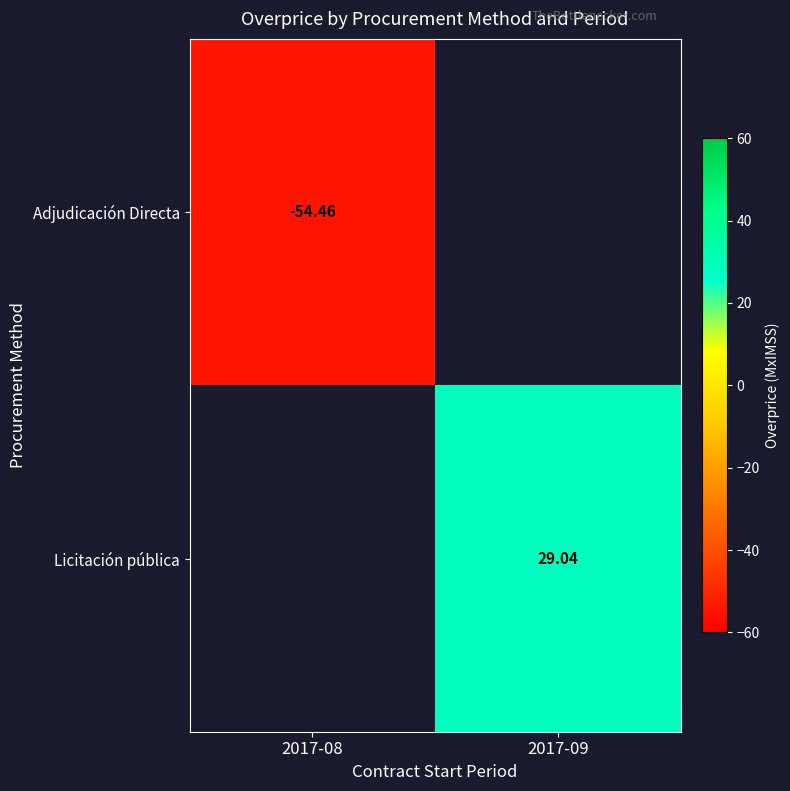

The value of Adjudicación Directa at 2017-08 is -54.5. True or false?

True